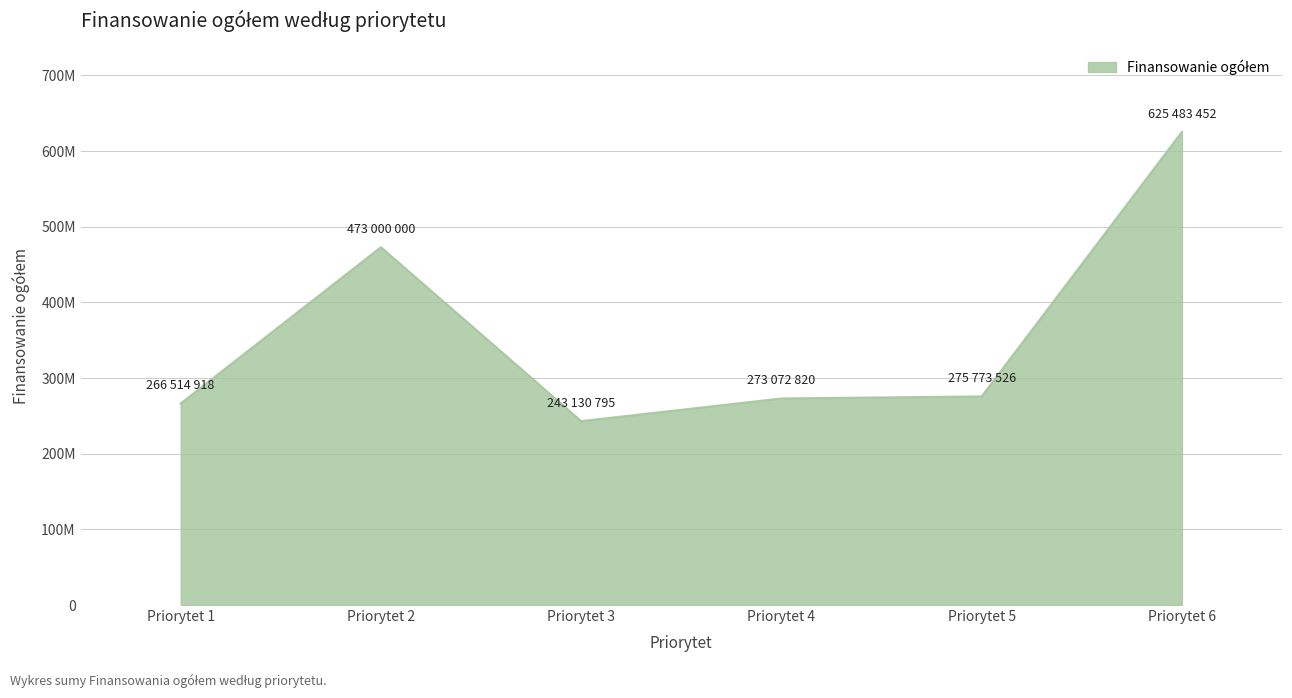

Reading left to right, transcribe all the data shown in this chart.

Priorytet 1=266514918.0	Priorytet 2=473000000.0	Priorytet 3=243130795.0	Priorytet 4=273072820.0	Priorytet 5=275773525.6	Priorytet 6=625483452.0